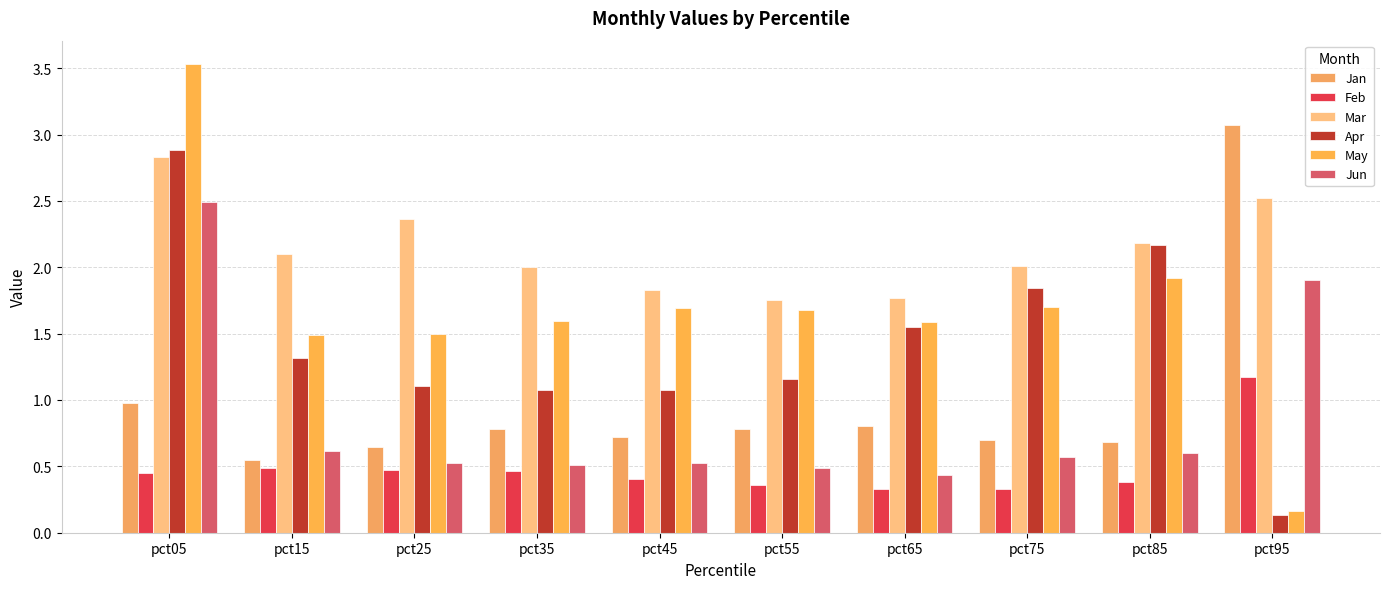

How many bars are there in each group?

6